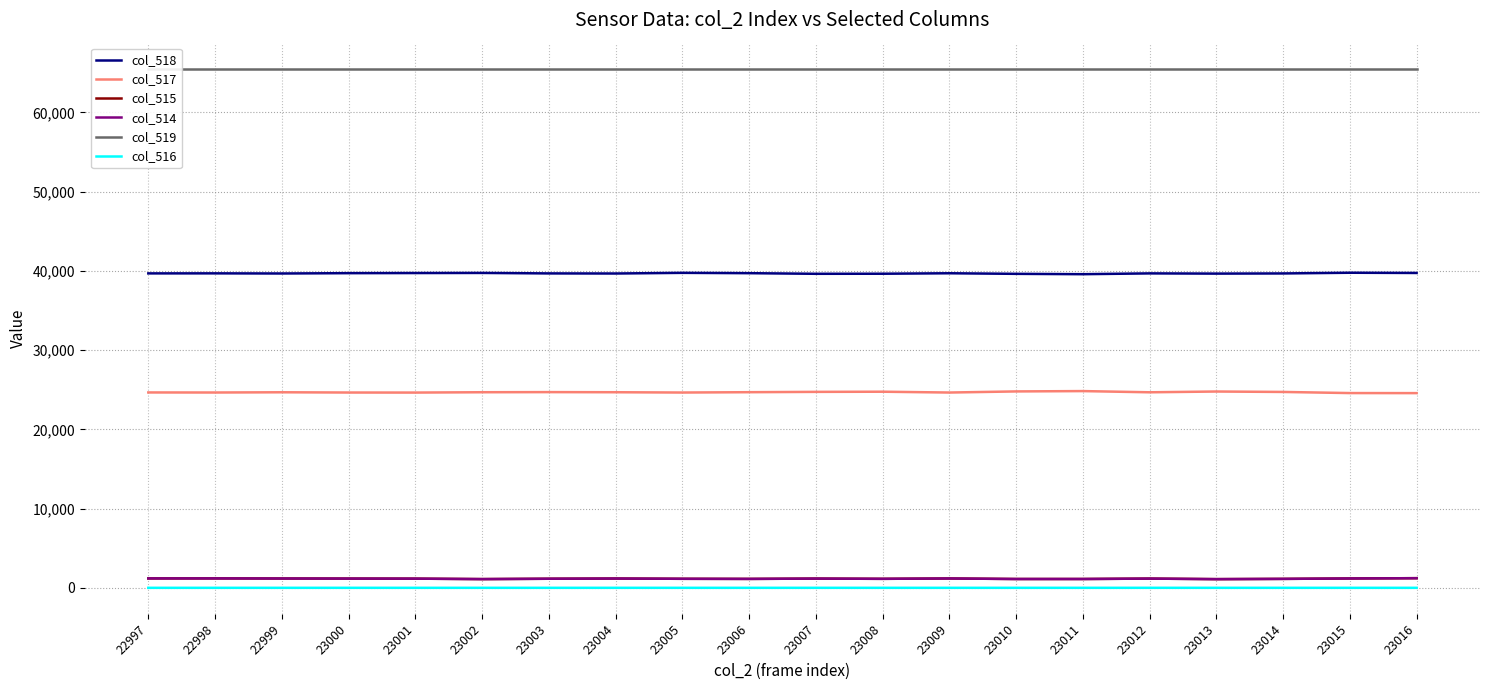

What is the difference between the highest and lowest values at 23001?

65535